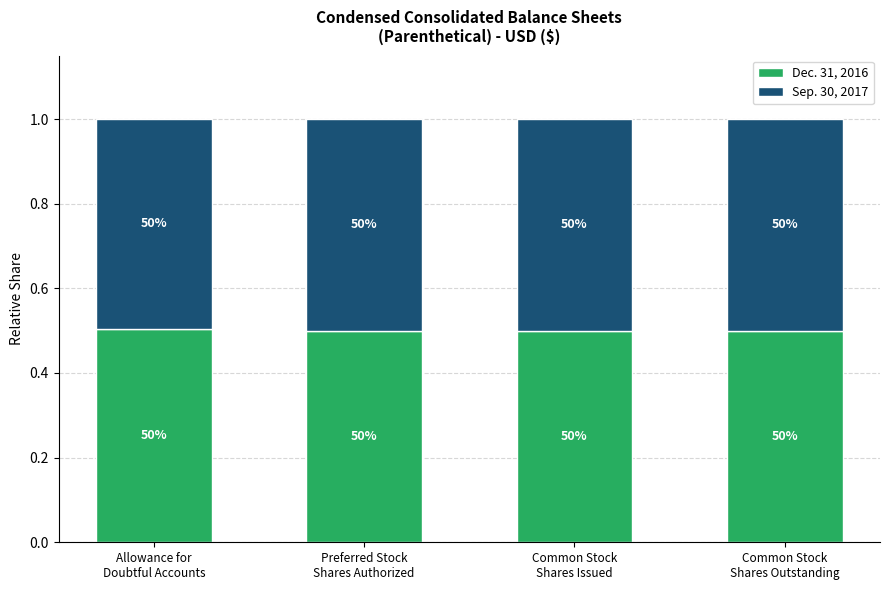

List the series in order of their peak value, highest first.

Dec. 31, 2016, Sep. 30, 2017